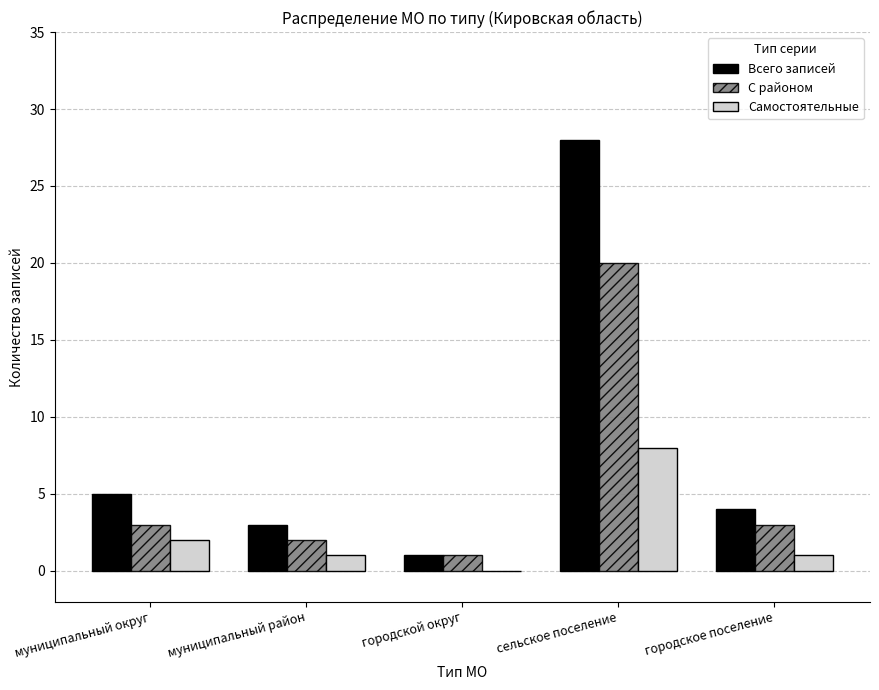

Reading left to right, what are all the values shown in this chart?

Всего записей: 5	3	1	28	4
С районом: 3	2	1	20	3
Самостоятельные: 2	1	0	8	1